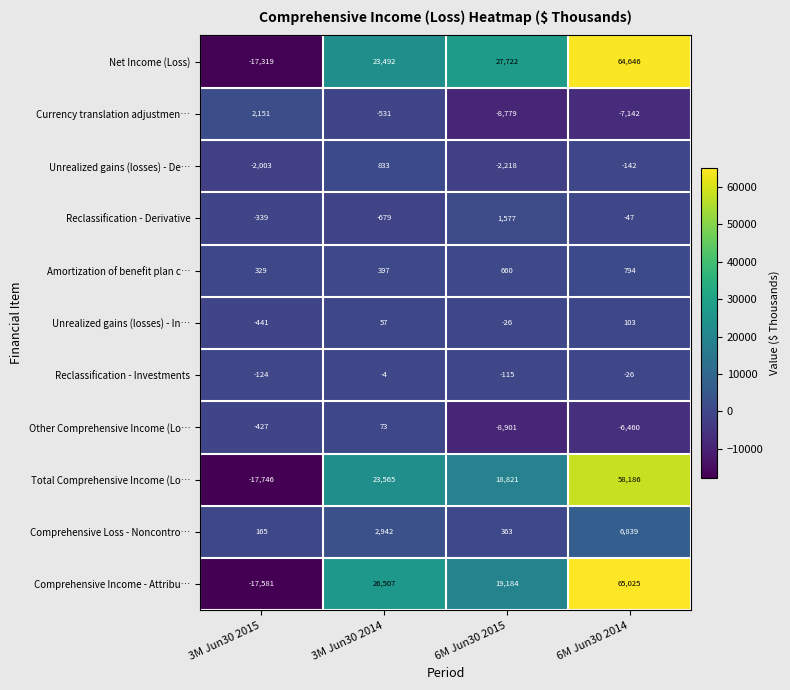

Read the Net Income (Loss) value at 3M Jun30 2015.

-17319